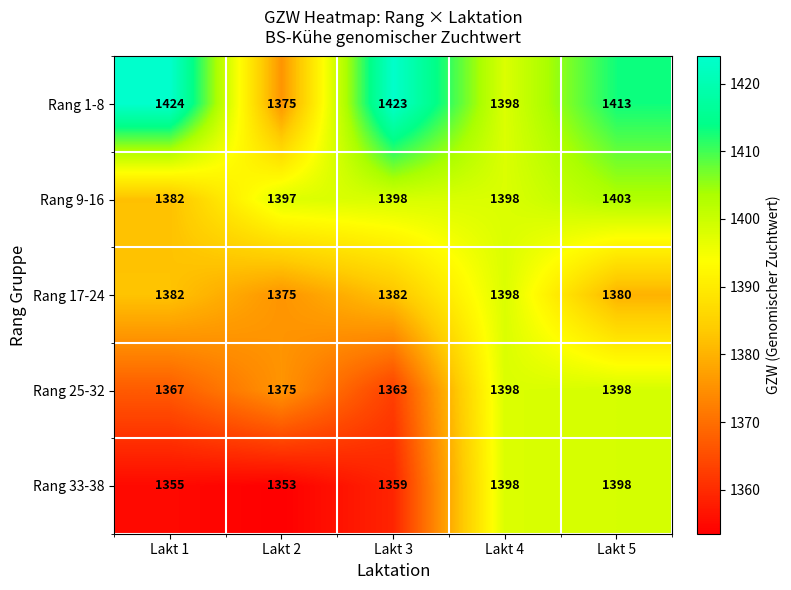

List the labels in order of Rang 1-8 value, largest first.

Lakt 1, Lakt 3, Lakt 5, Lakt 4, Lakt 2